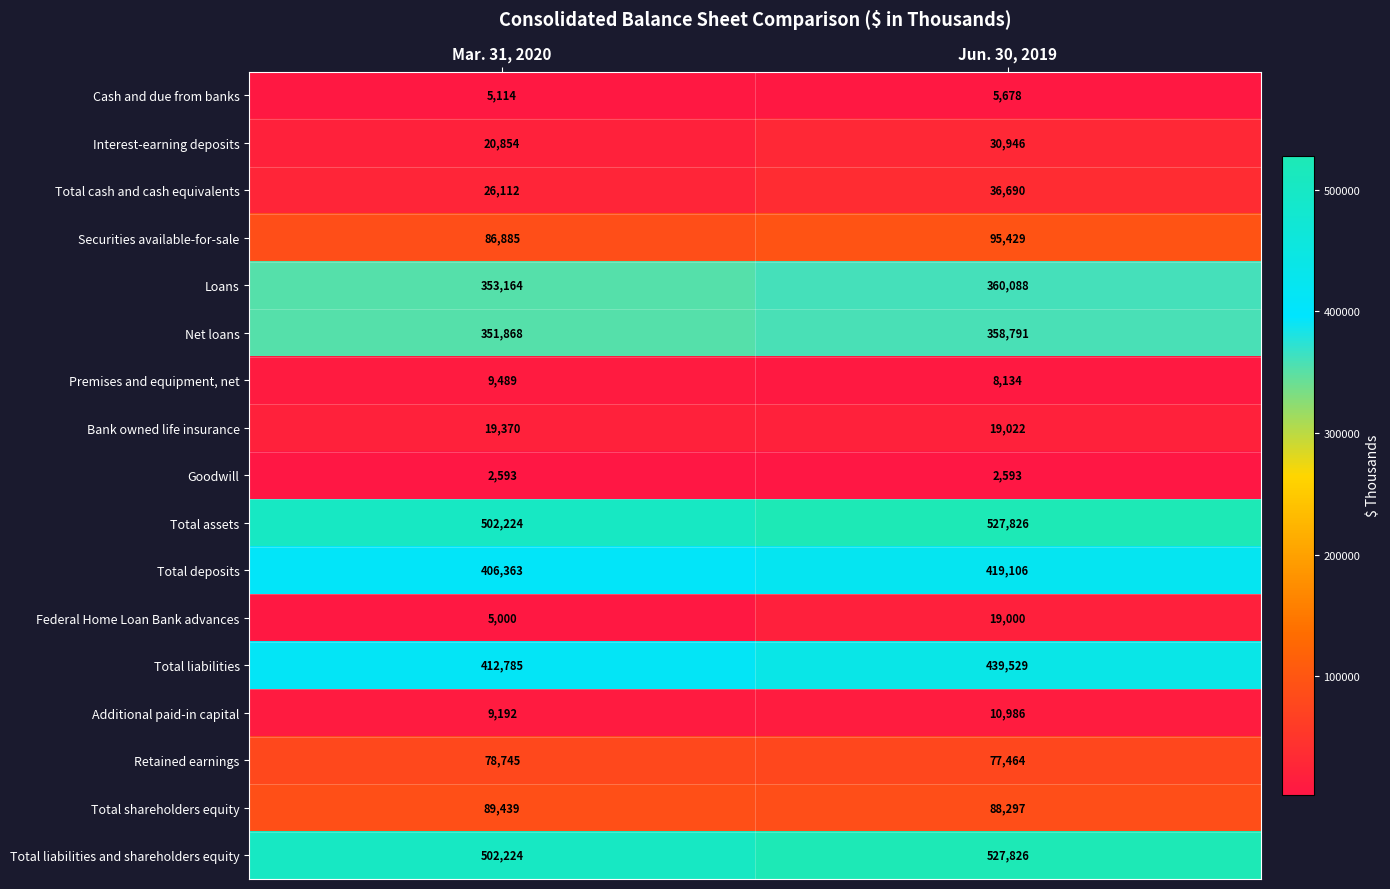

What is the spread (max minus min) of values at Jun. 30, 2019?

525233